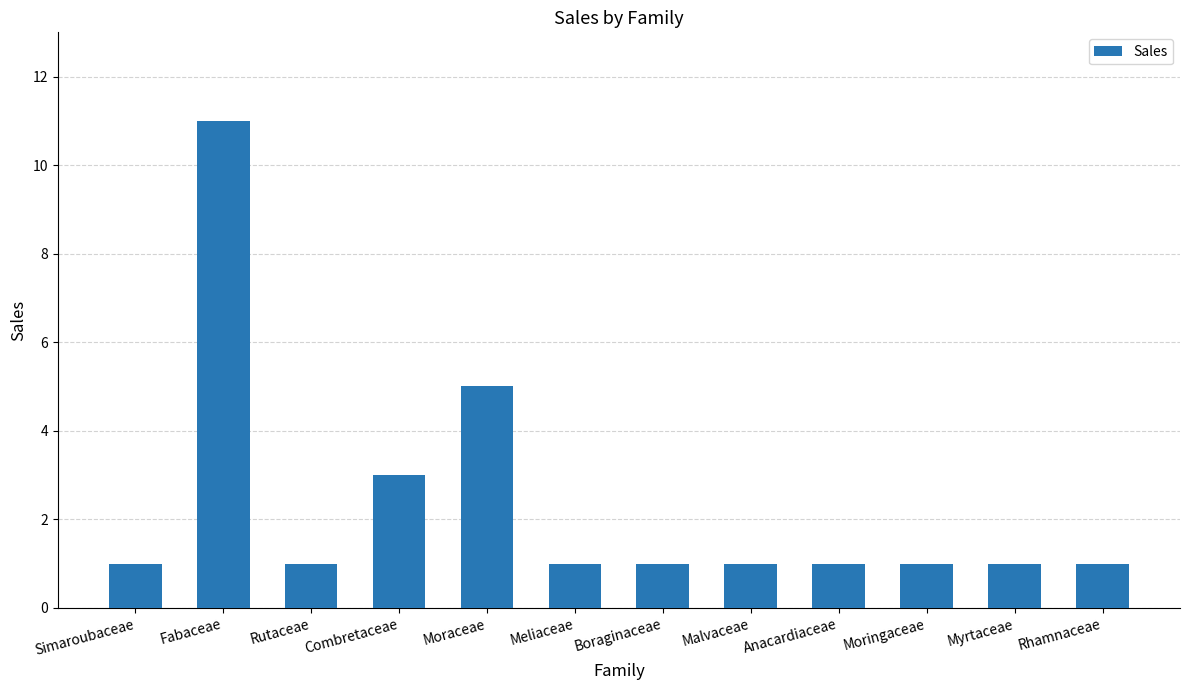

What is the label of the 11th bar from the left?

Myrtaceae